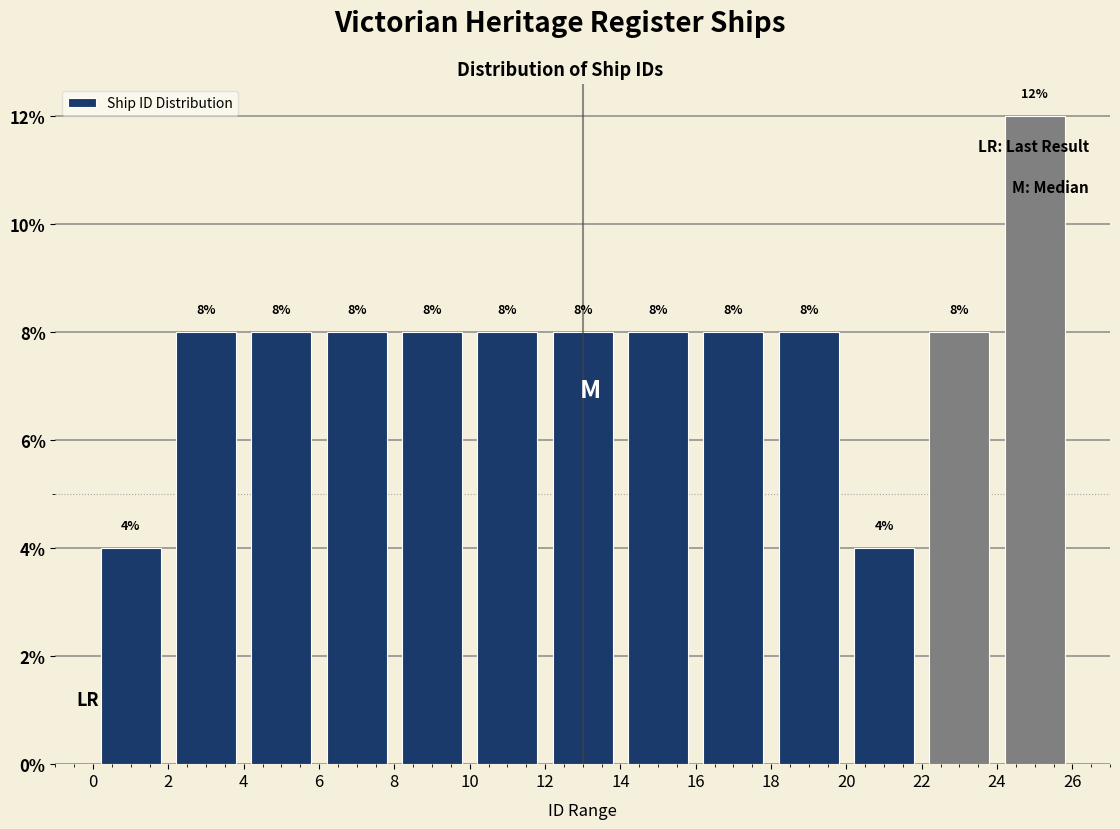

Over which range of the x-axis is the bar tallest?

24 to 26